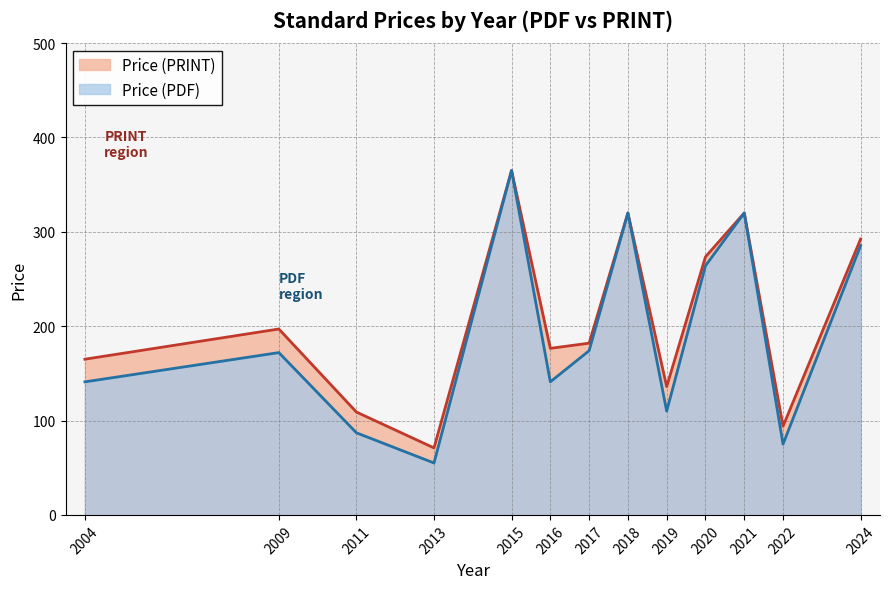

What is the label of the 18th point from the left?

2024